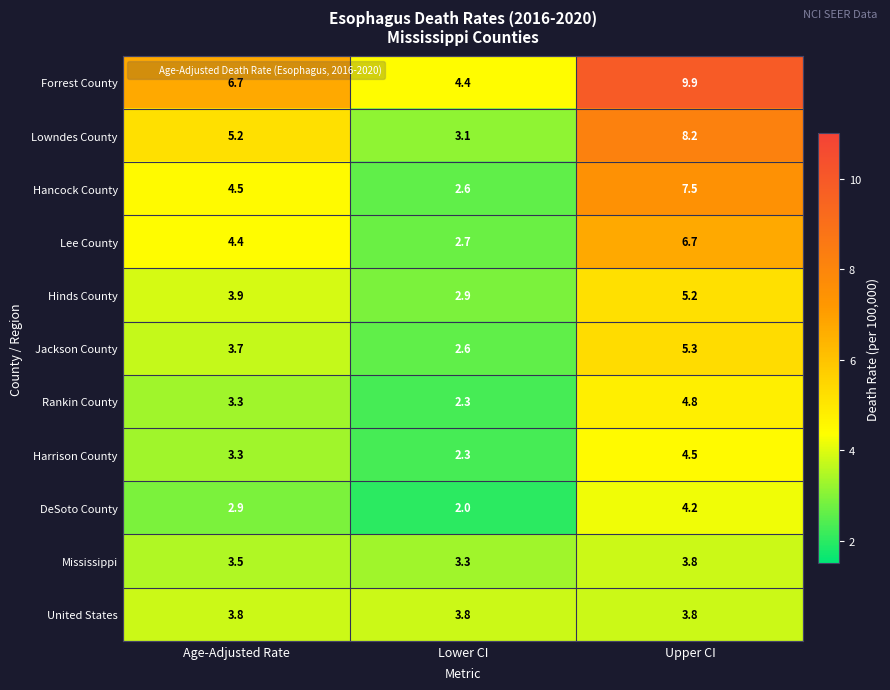

True or false: Hinds County has a value of 5.2 at Upper CI.

True